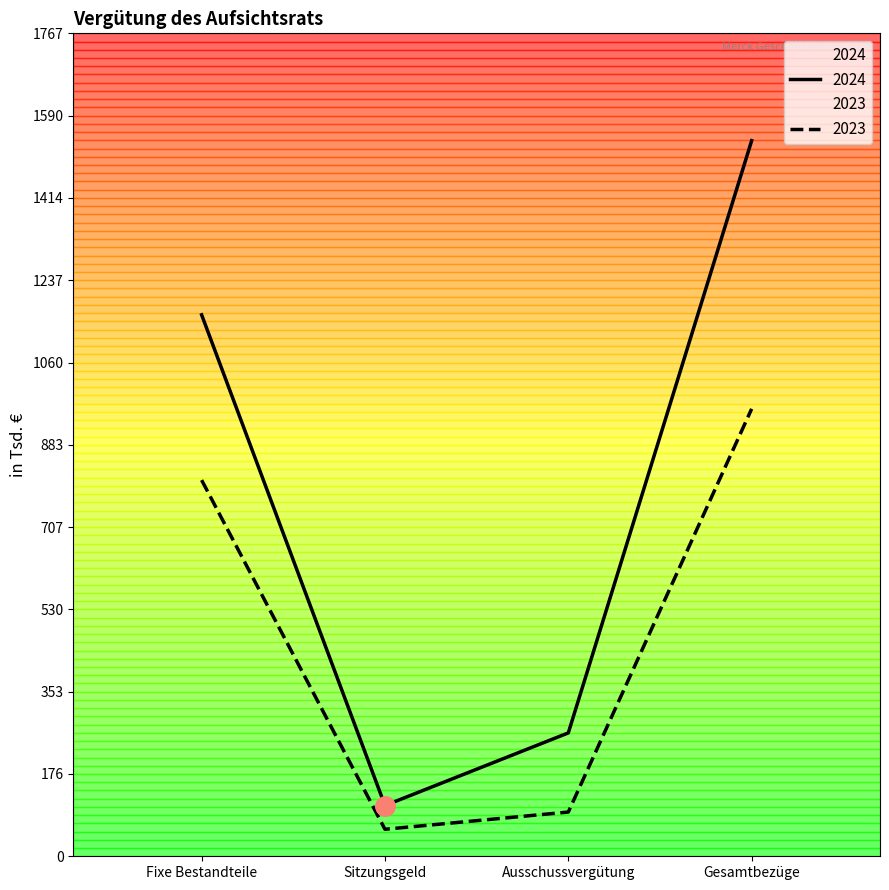

True or false: 2023 and 2024 intersect in this chart.

False